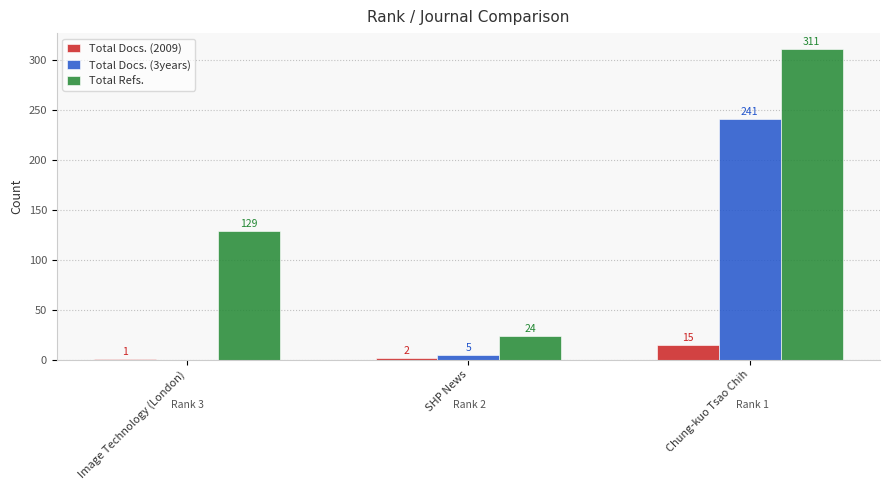

Read the Total Refs. value at Image Technology (London).

129